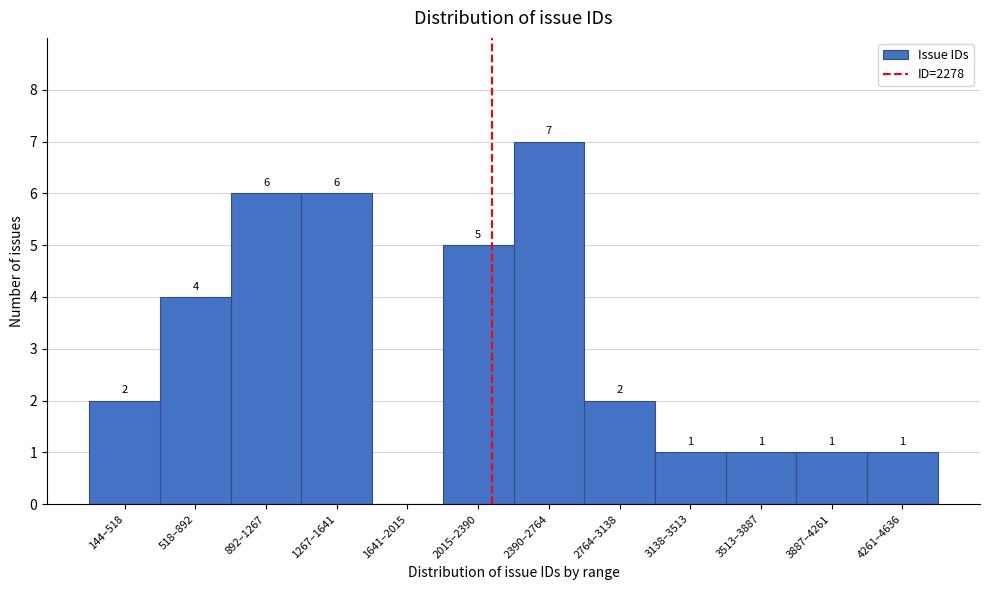

Reading left to right, list all the values displayed in this chart.

144–518=2	518–892=4	892–1267=6	1267–1641=6	1641–2015=0	2015–2390=5	2390–2764=7	2764–3138=2	3138–3513=1	3513–3887=1	3887–4261=1	4261–4636=1